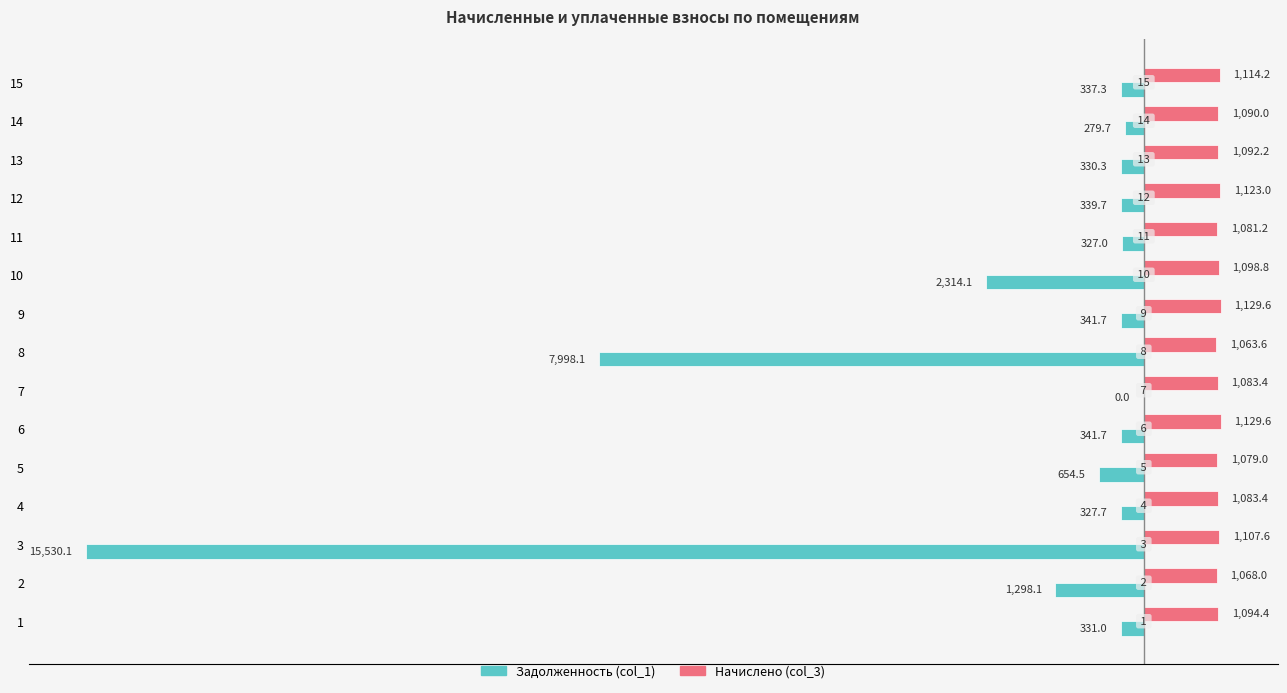

What are all the series names shown in the legend?

Задолженность (col_1), Начислено (col_3)